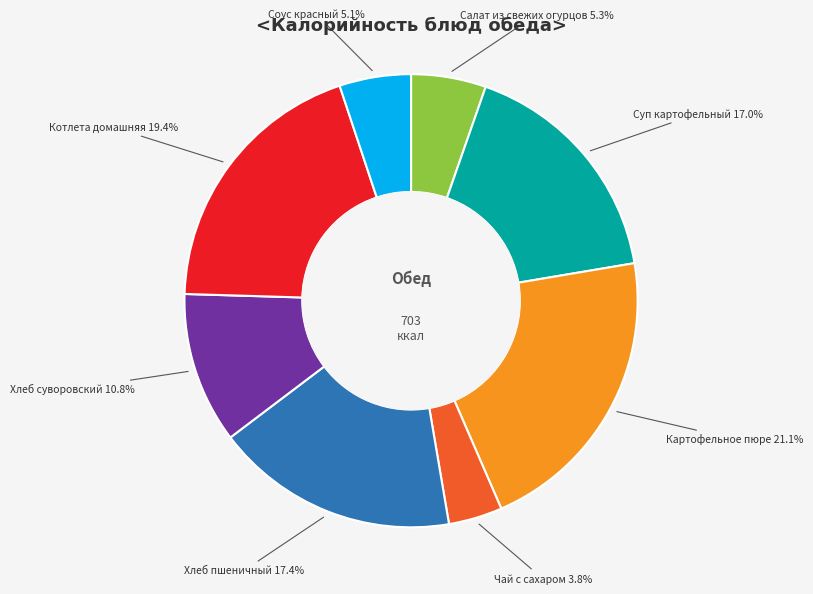

Does any single category account for the majority?

No